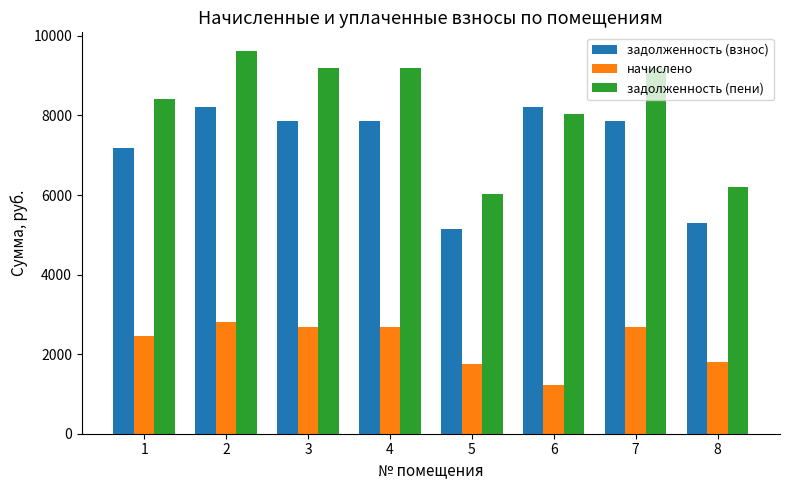

Read the задолженность (взнос) value at 3.

7855.4